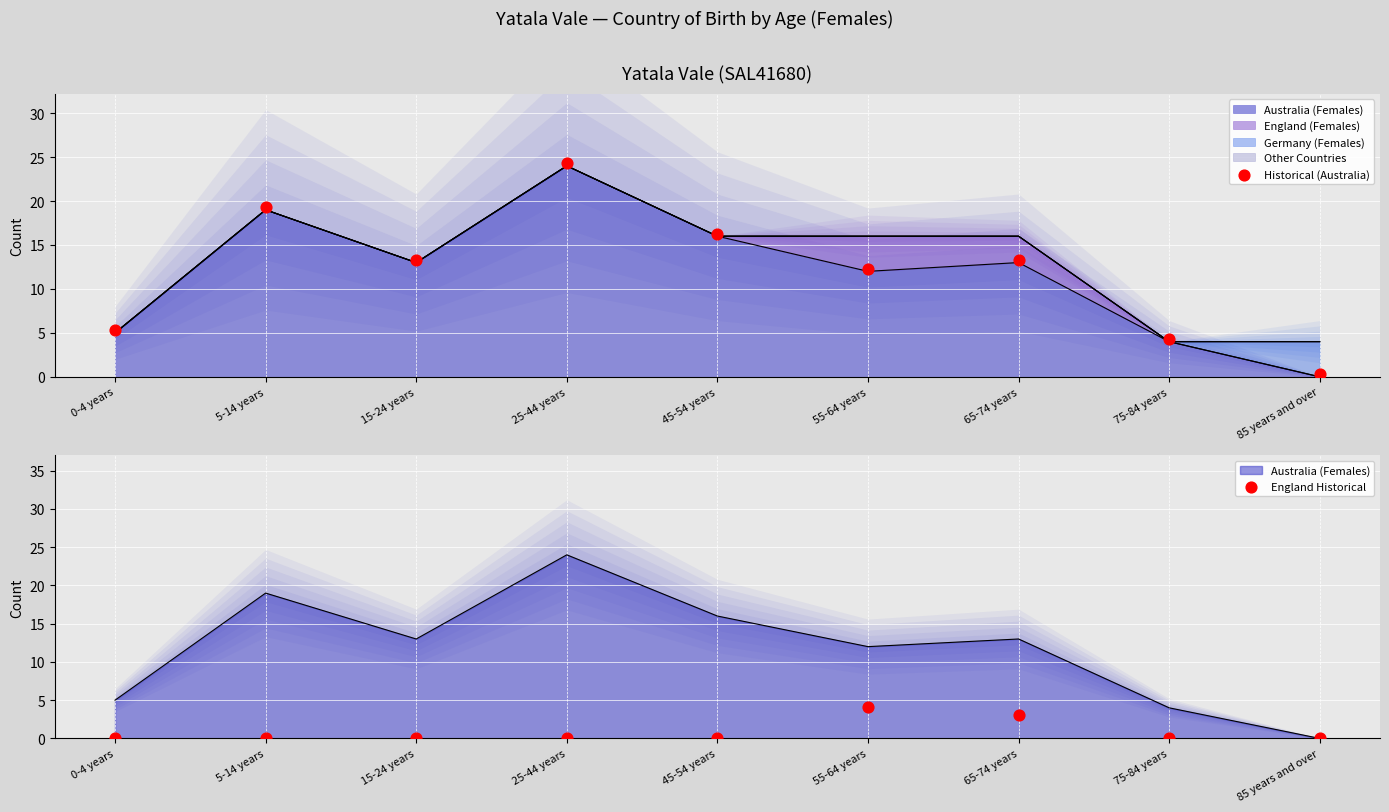

Which series reaches the maximum Y coordinate?

Historical (Australia)